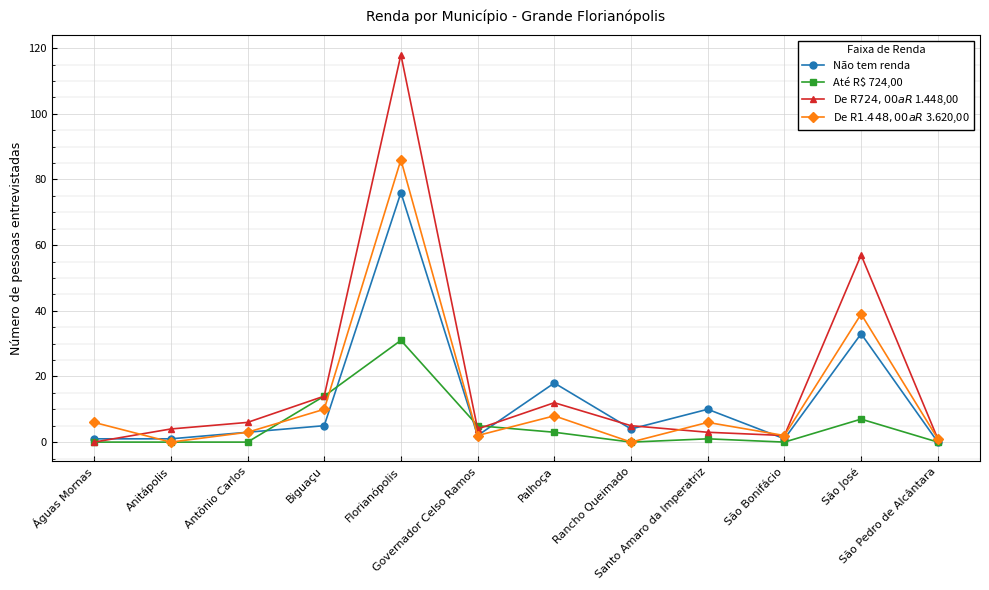

At which category does De R$ 724,00 a R$ 1.448,00 reach its first local valley?

Governador Celso Ramos